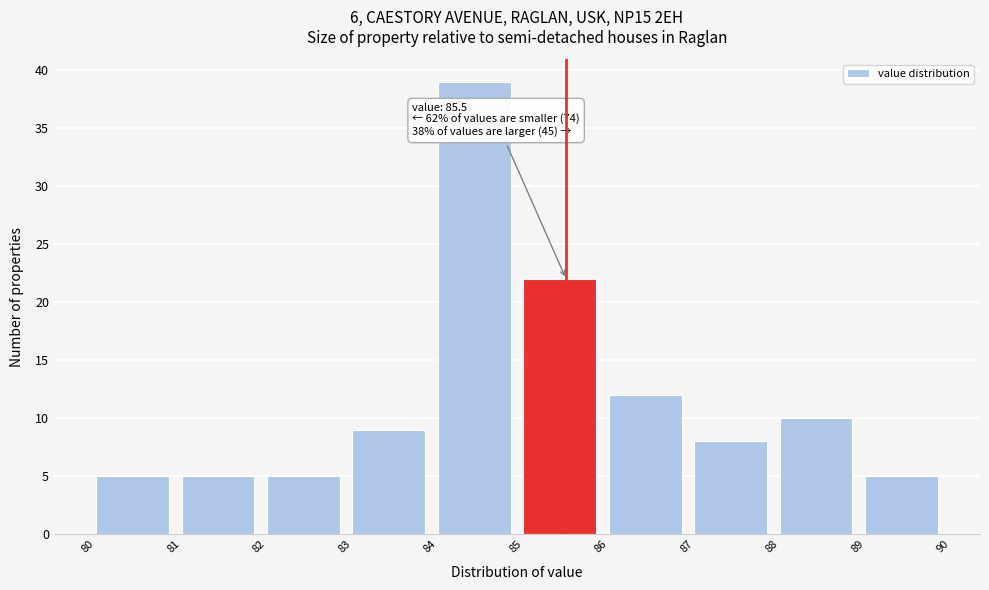

Which range on the x-axis has the tallest bar?

84 to 85